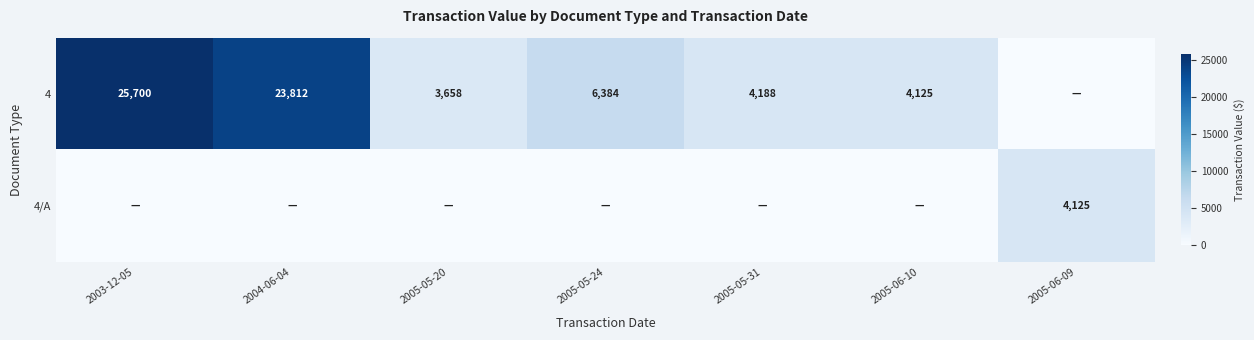

The 4 series shows 23812 at 2004-06-04. True or false?

True